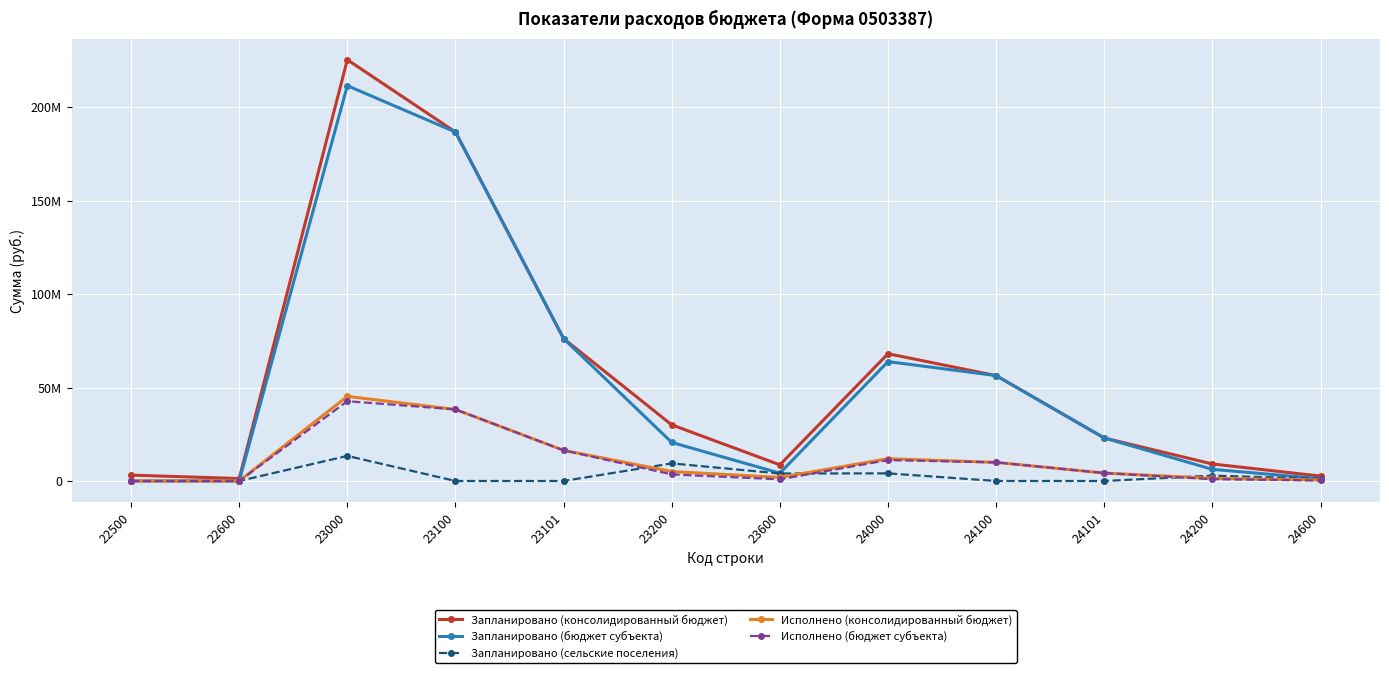

Is this an area chart (filled region under the line)?

No